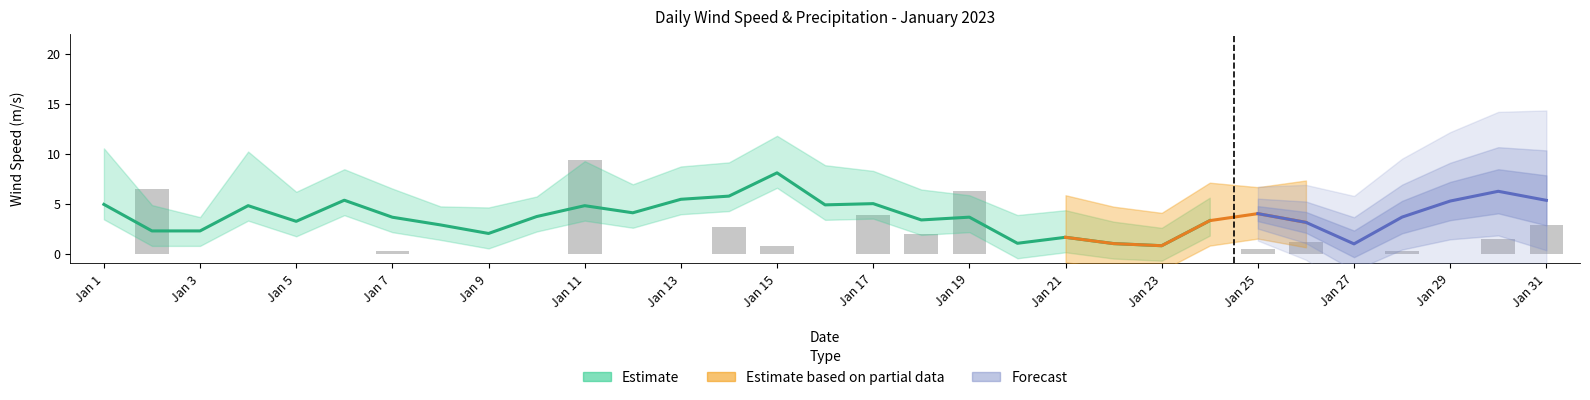

What is the greatest value displayed?

9.4